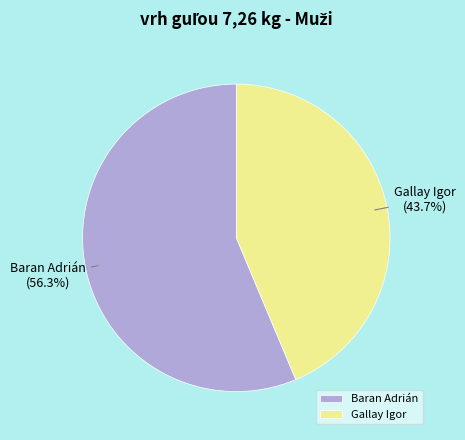

Which slice is the largest?

Baran Adrián